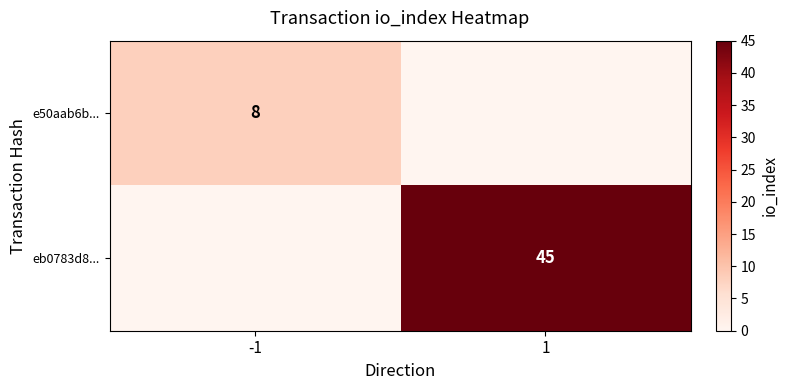

True or false: eb0783d8... has a value of 45 at 1.

True